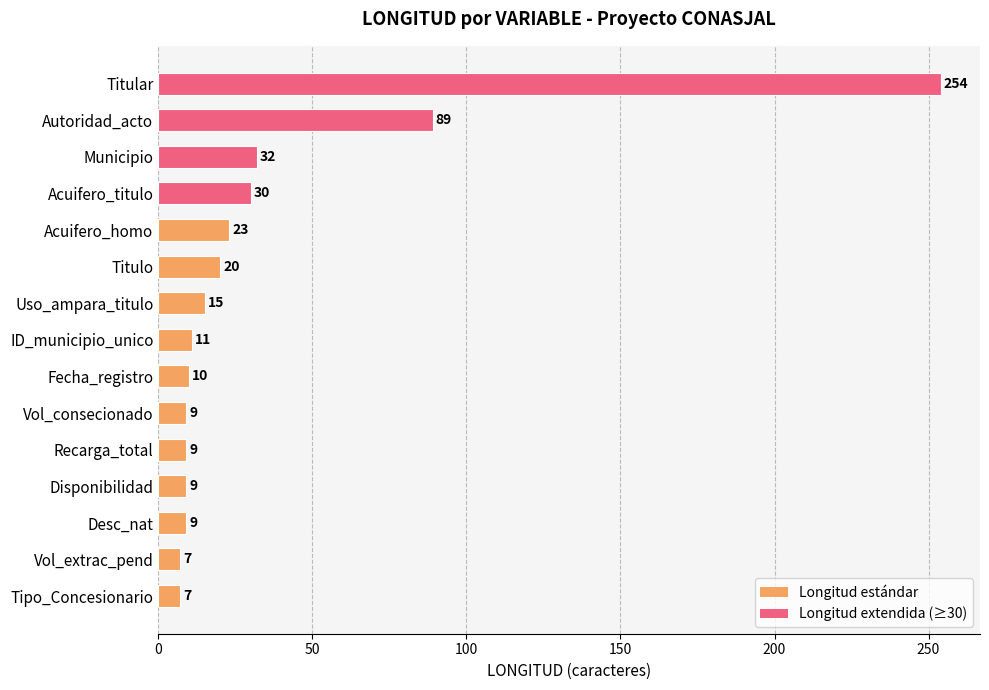

The chart shows a value of 9 at Vol_consecionado. True or false?

True